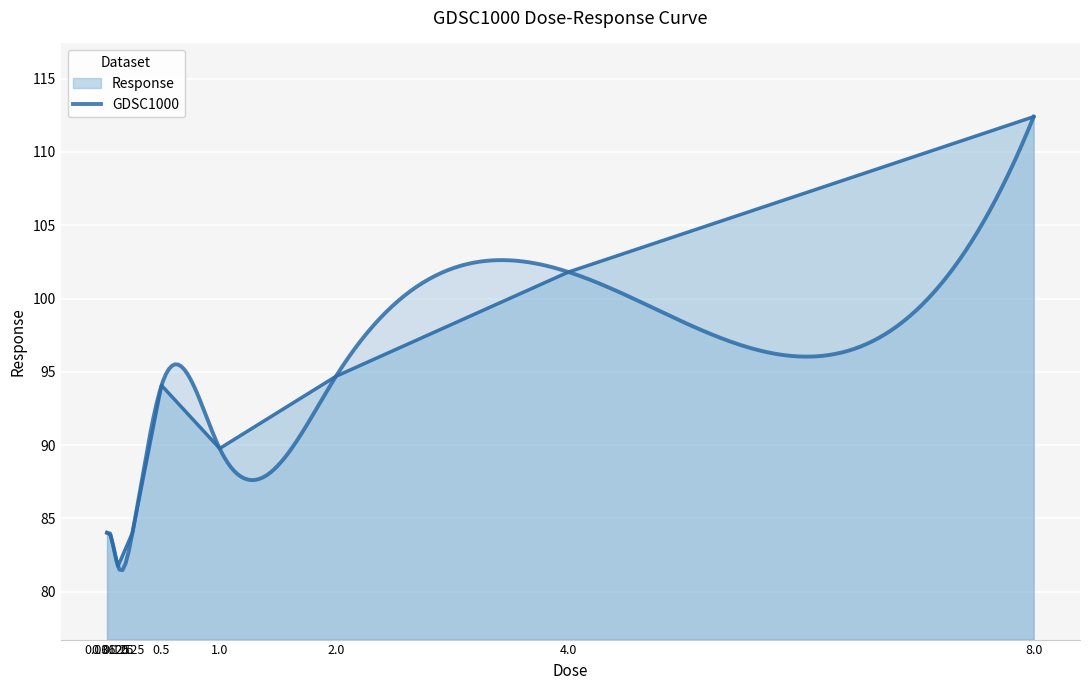

What is the sum of all values?

826.4